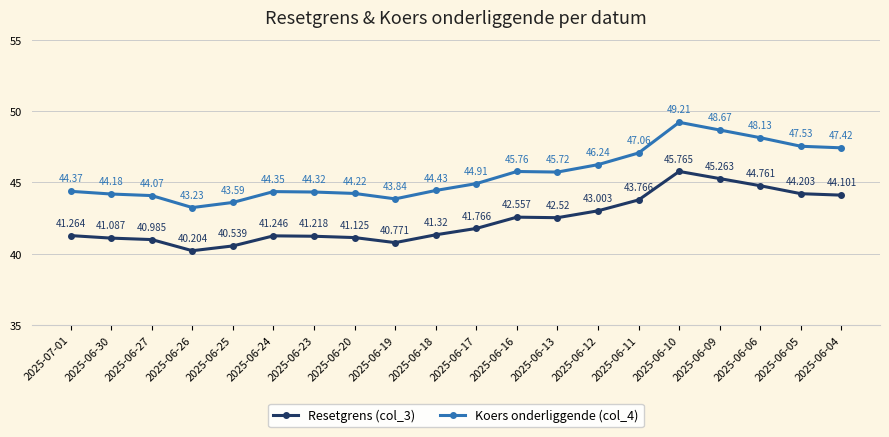

What is the spread (max minus min) of values at 2025-06-05?

3.3